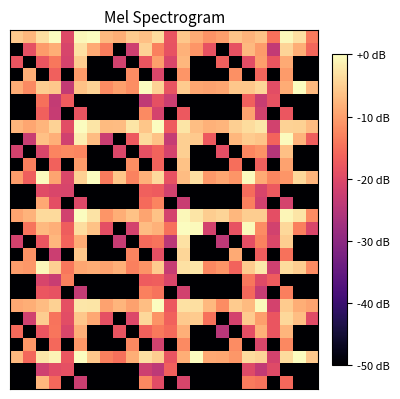

How many distinct data groups are displayed?

28